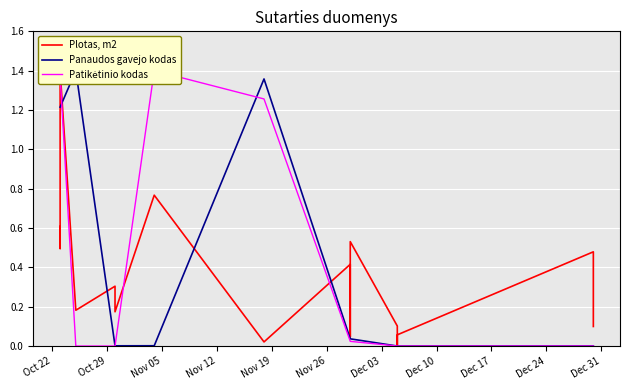

What is the label of the 17th point from the right?

Oct 22